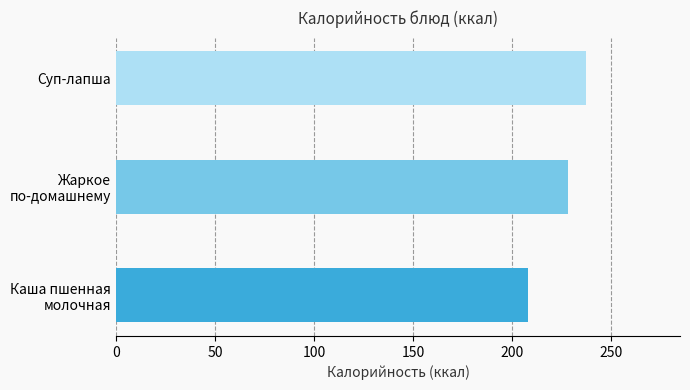

What is the average value?

224.7